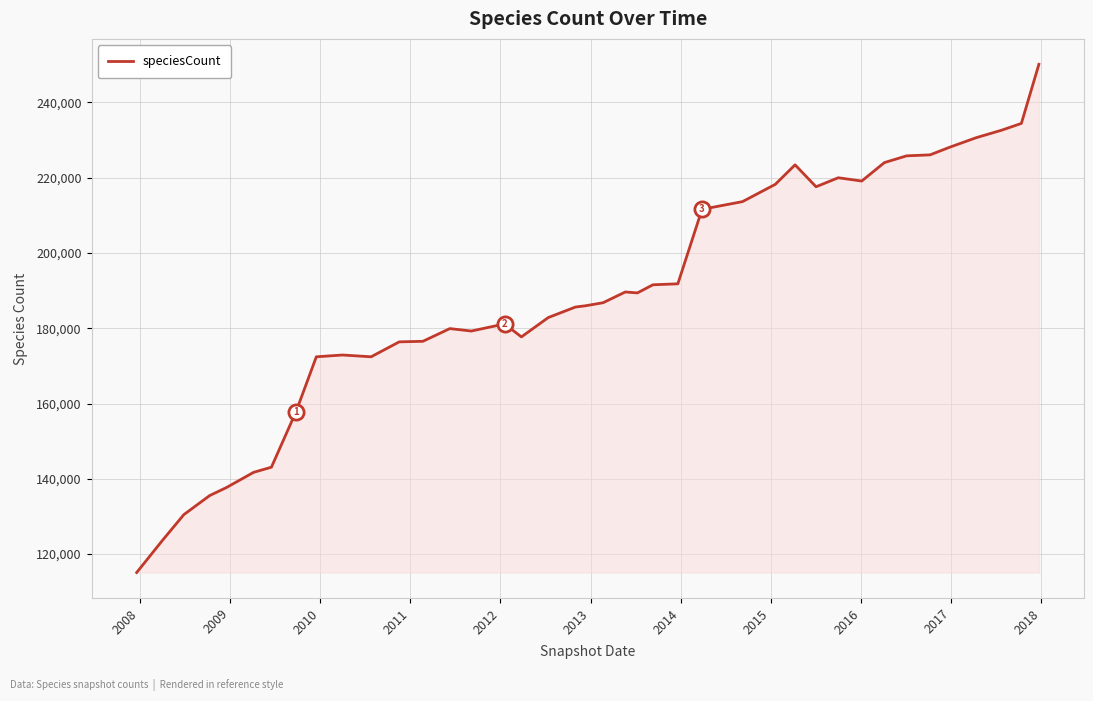

What is the greatest value displayed?

250115